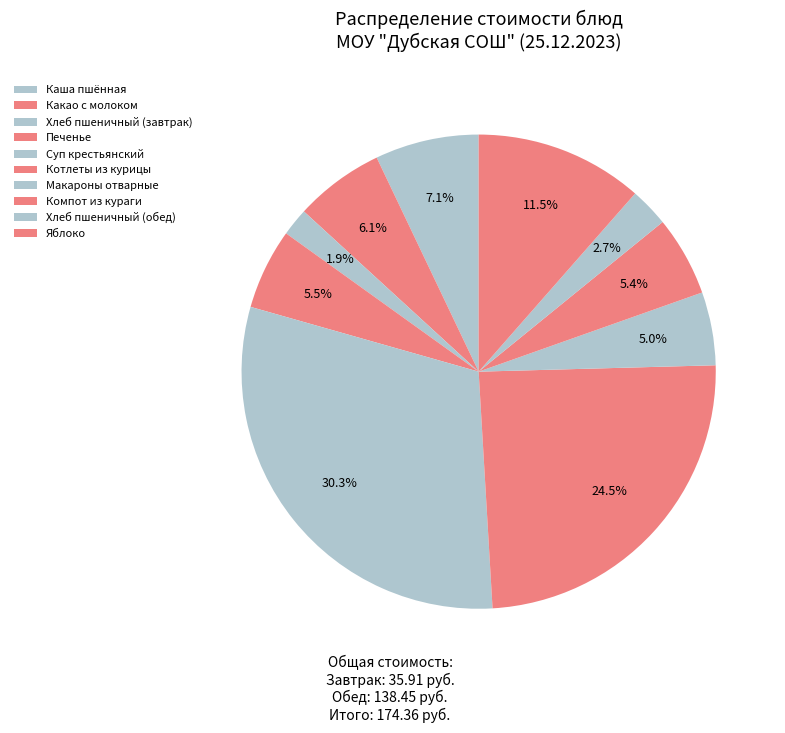

To the nearest percent, what is the difference between the largest and smallest slice percentages?

28%